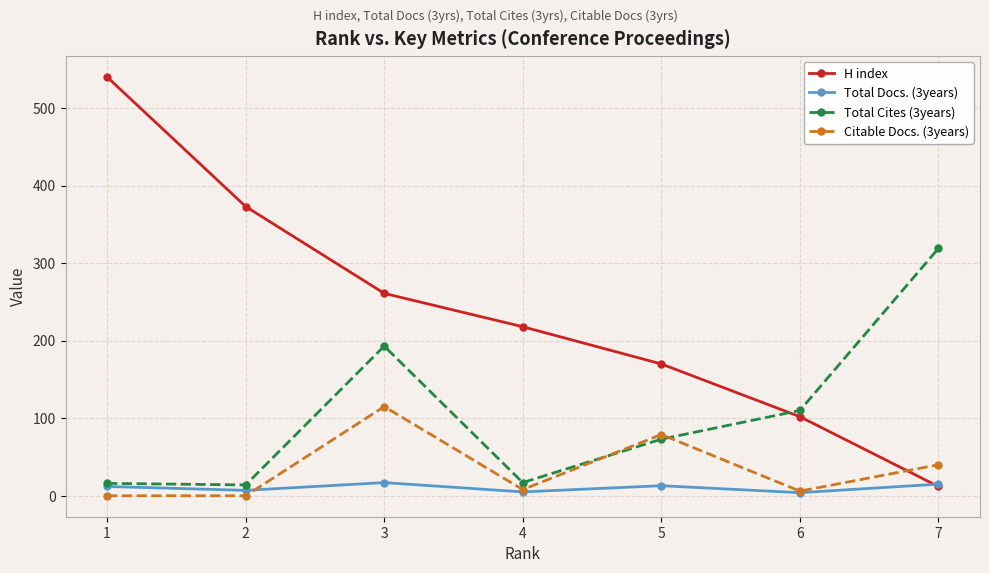

Which series has the widest spread of values?

H index